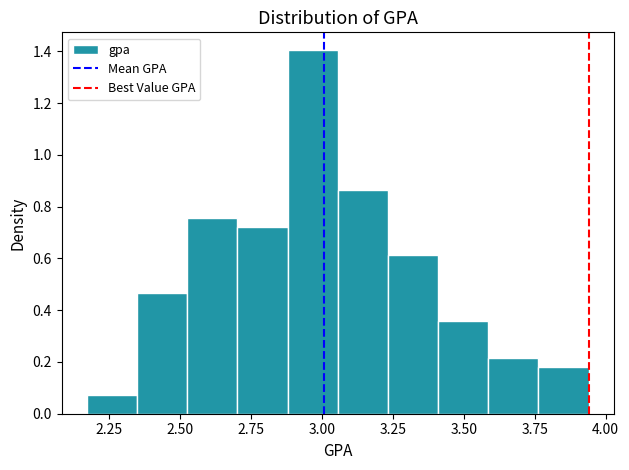

Around what value on the x-axis is the tallest bar? Give the approximate position of its centre, as read against the axis.

2.95